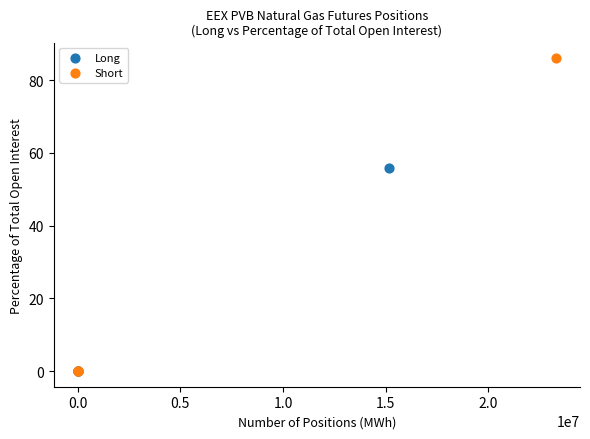

Which series reaches the maximum Y coordinate?

Short